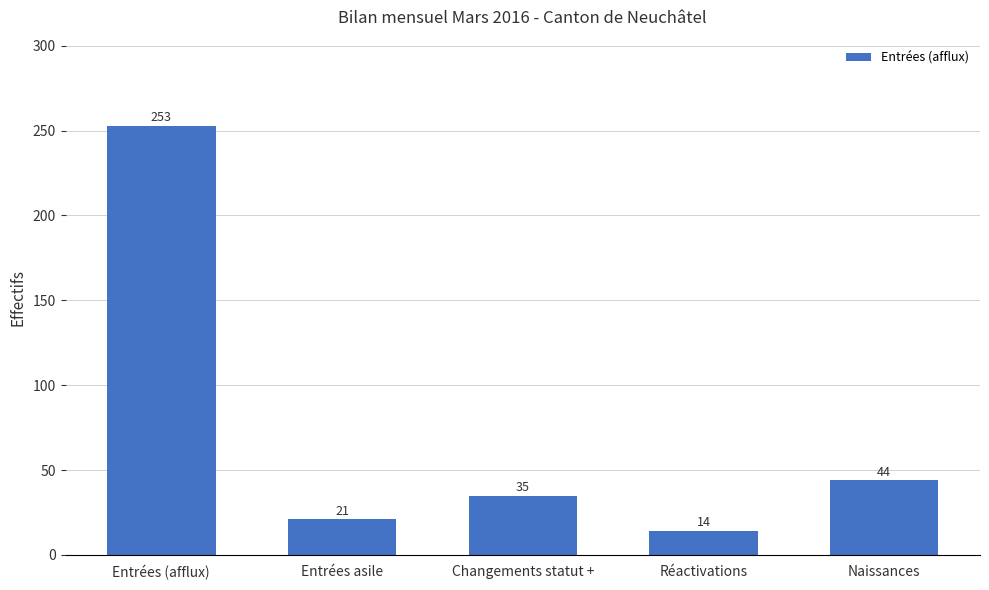

How many bars are there in total?

5